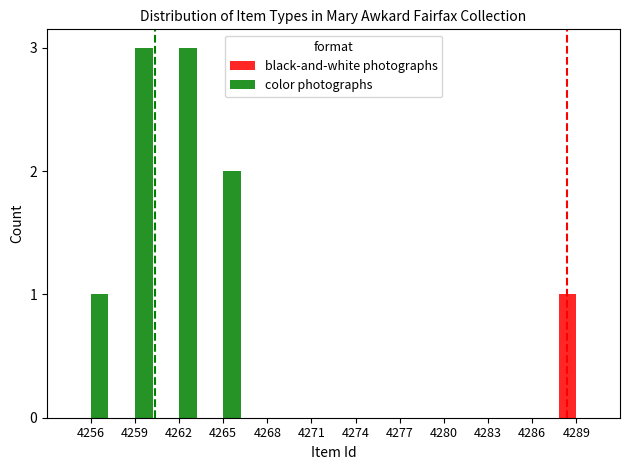

Reading left to right, transcribe all the data shown in this chart.

black-and-white photographs: 4256=0	4259=0	4262=0	4265=0	4268=0	4271=0	4274=0	4277=0	4280=0	4283=0	4286=0	4289=1
color photographs: 4256=1	4259=3	4262=3	4265=2	4268=0	4271=0	4274=0	4277=0	4280=0	4283=0	4286=0	4289=0